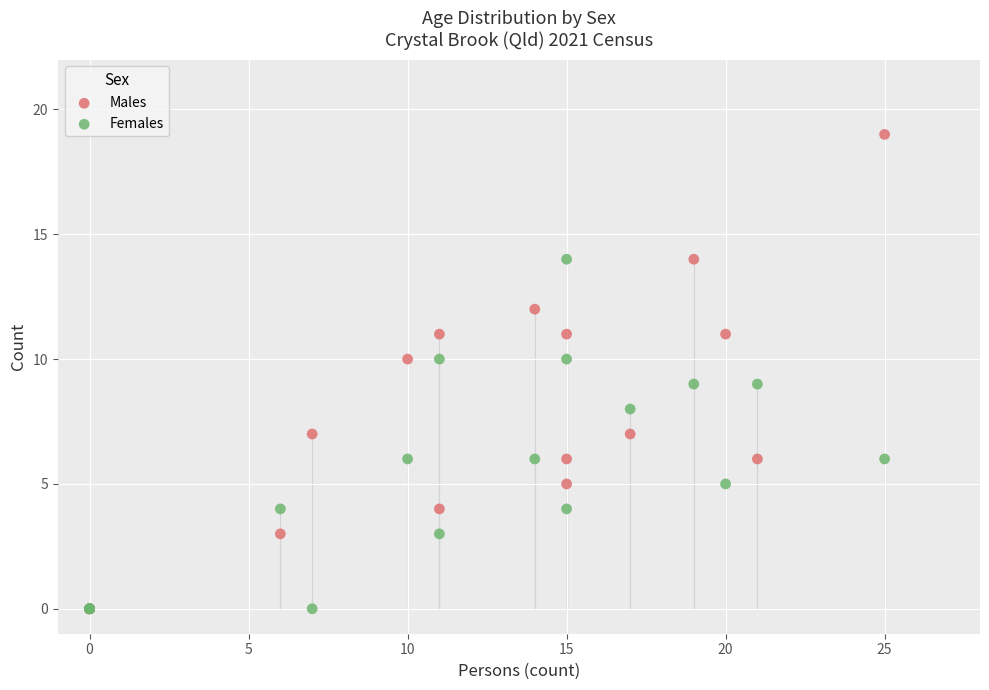

Which series has the largest Y range (max minus min)?

Males